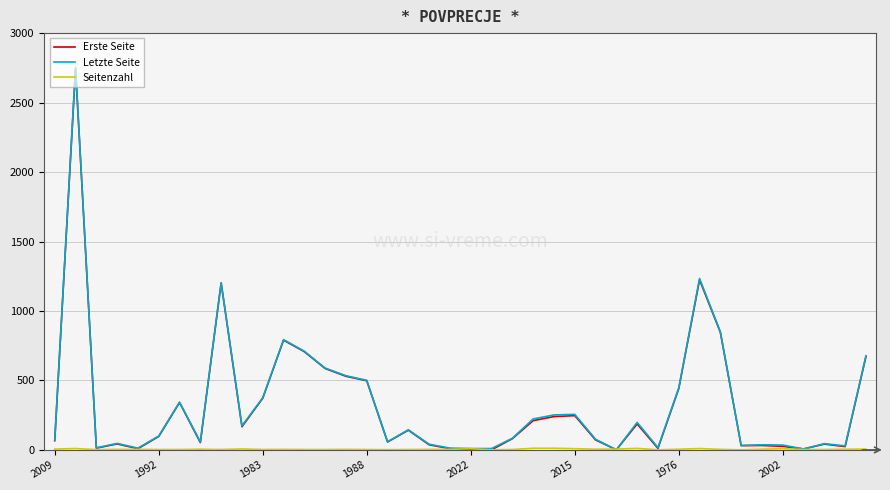

What is the maximum value shown in the chart?

2753